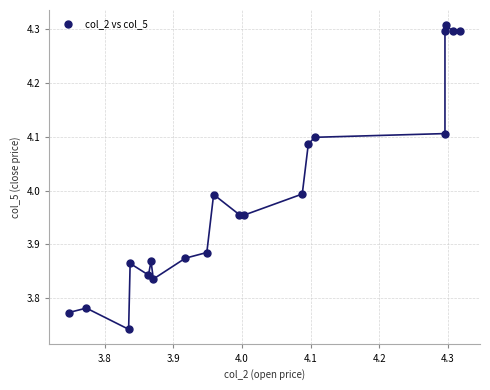

What is the range of Y values (max minus min)?

0.6